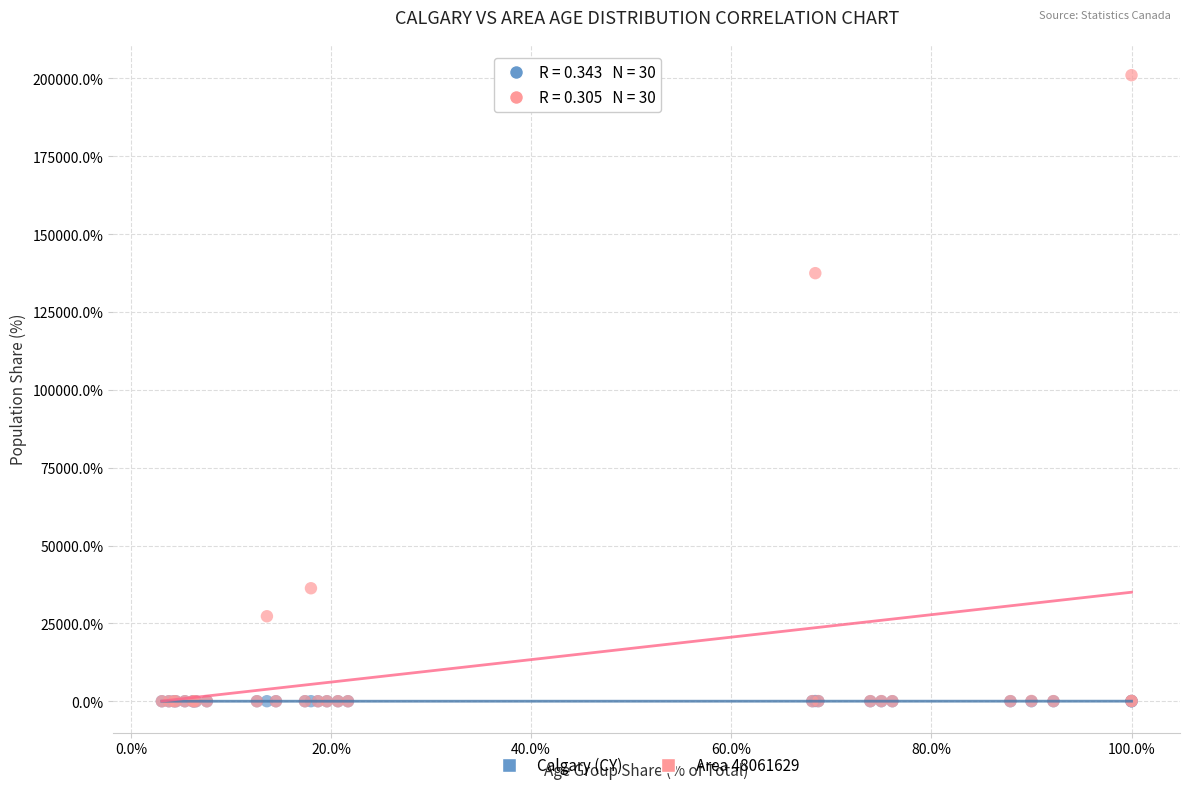

Which series reaches the maximum Y coordinate?

Area 48061629